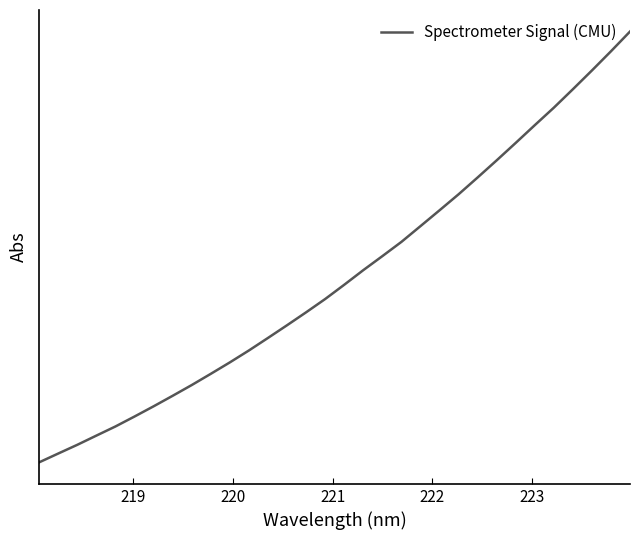

Is this an area chart (filled region under the line)?

No